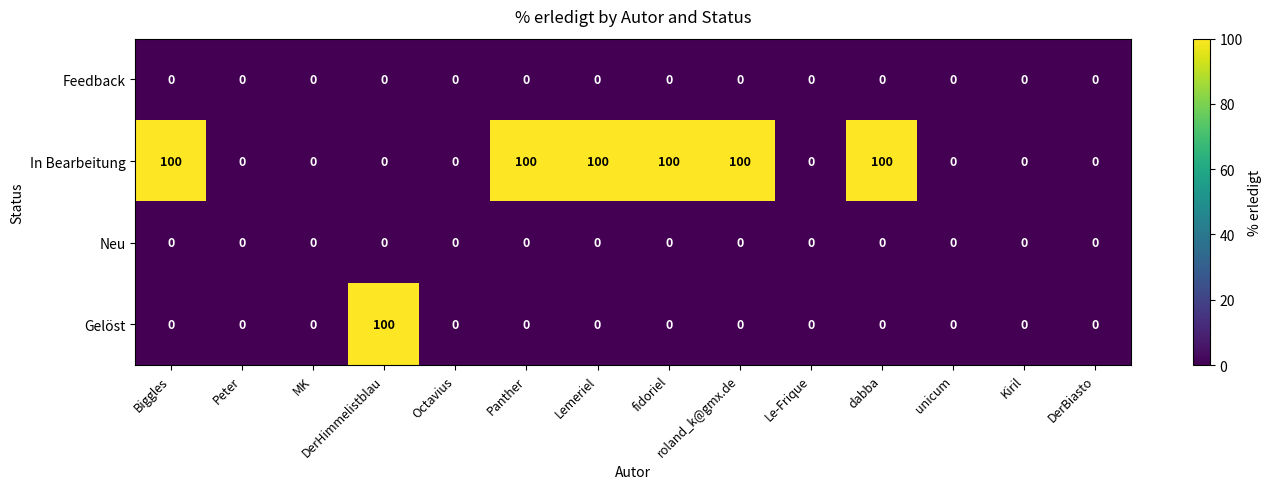

Count the In Bearbeitung values in the range 0 to 100.

14